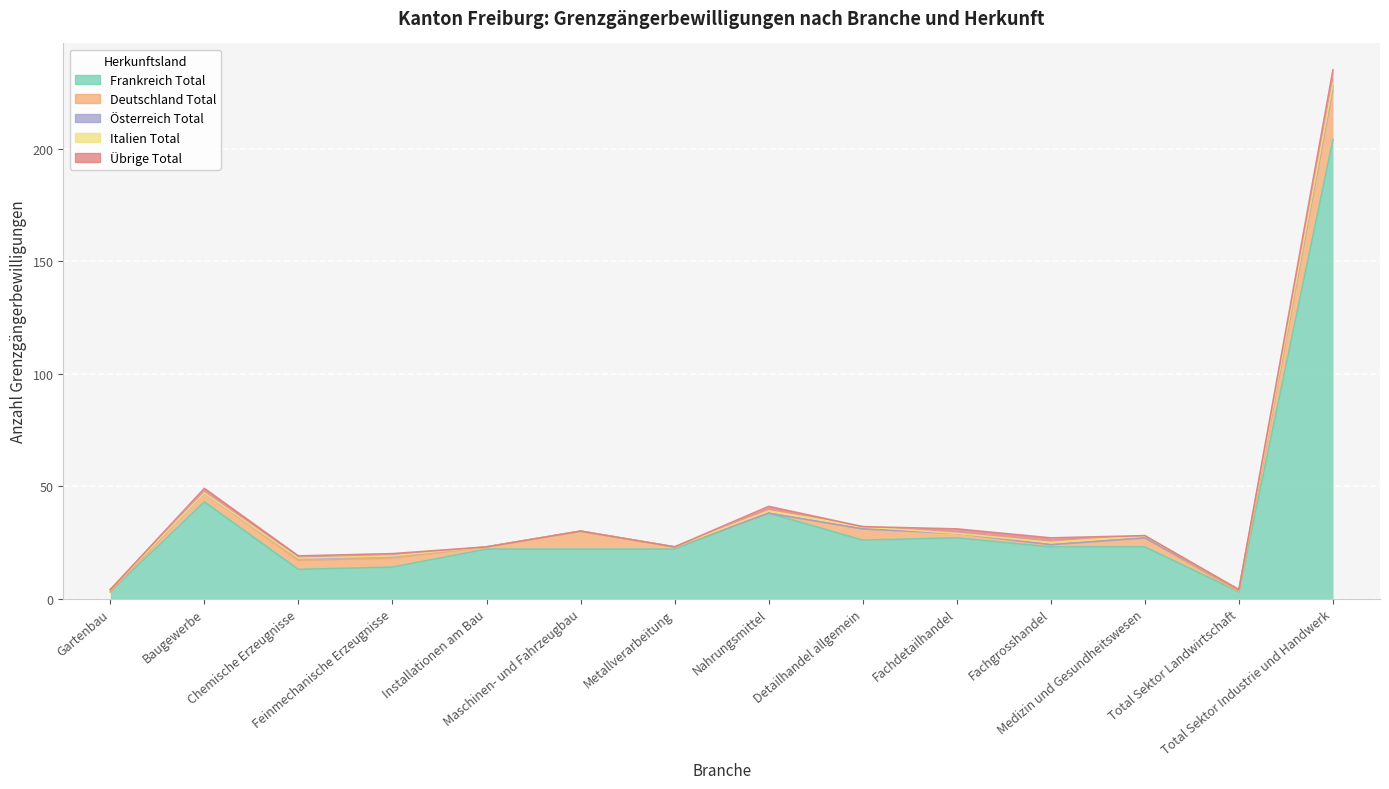

Count the Übrige Total values in the range 0 to 2.

13